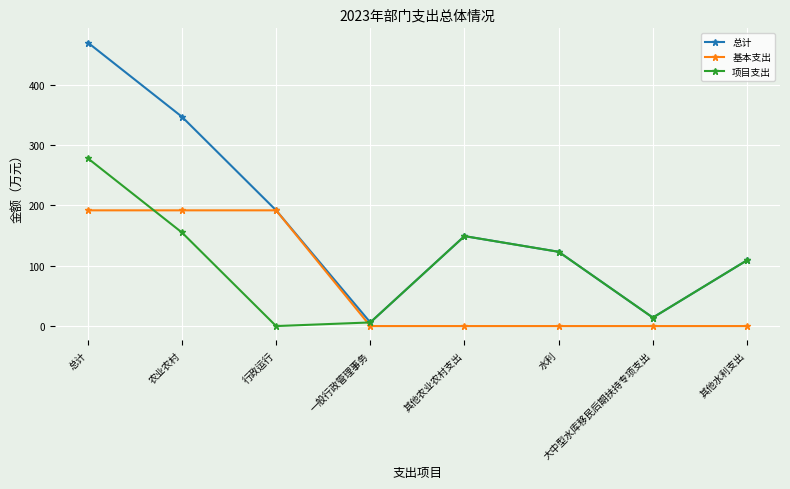

Where is the first local maximum for 项目支出?

其他农业农村支出